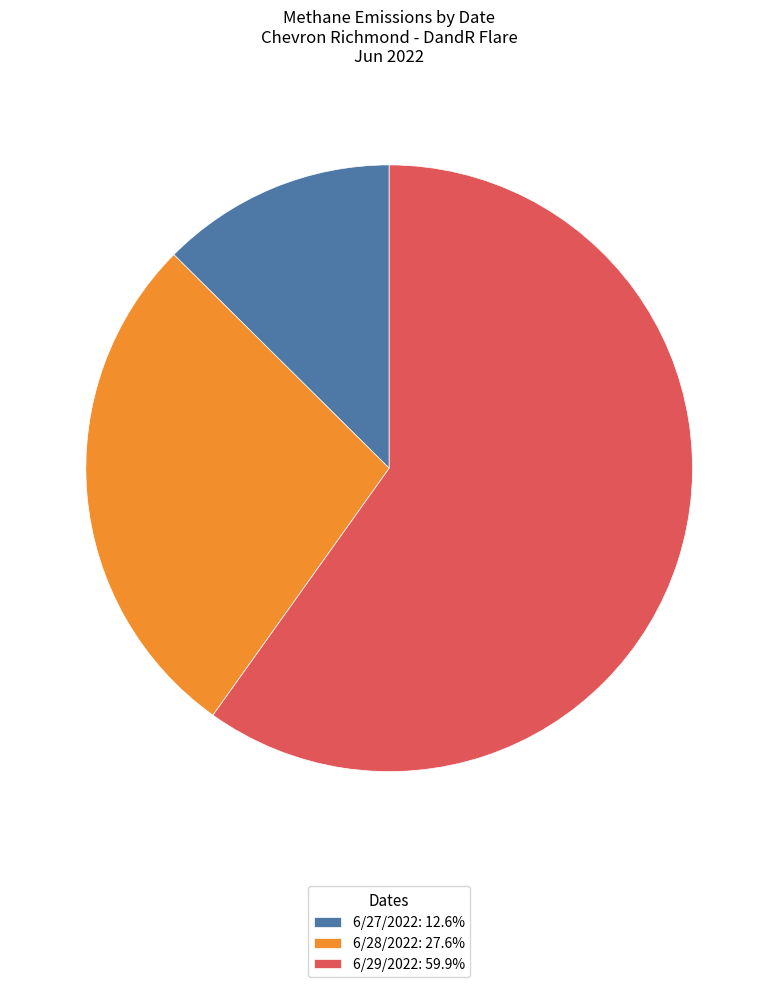

Do 6/29/2022: 59.9% and 6/28/2022: 27.6% together represent more than half of the pie?

Yes